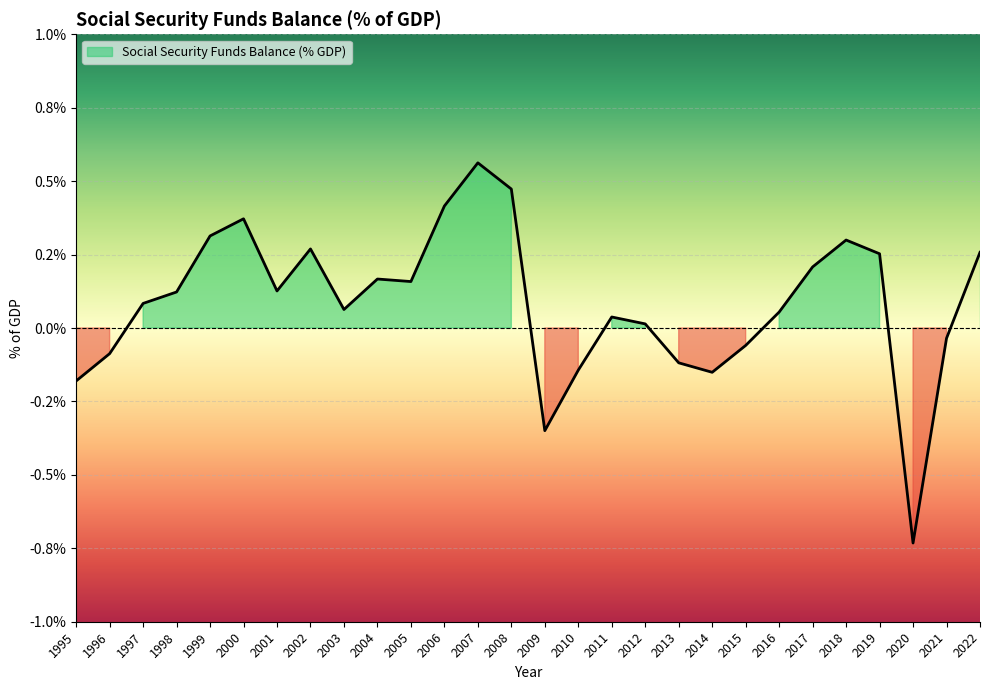

Reading right to left, extract all data points from this chart.

2022=0.3	2021=-0.0	2020=-0.7	2019=0.3	2018=0.3	2017=0.2	2016=0.1	2015=-0.1	2014=-0.2	2013=-0.1	2012=0.0	2011=0.0	2010=-0.1	2009=-0.3	2008=0.5	2007=0.6	2006=0.4	2005=0.2	2004=0.2	2003=0.1	2002=0.3	2001=0.1	2000=0.4	1999=0.3	1998=0.1	1997=0.1	1996=-0.1	1995=-0.2